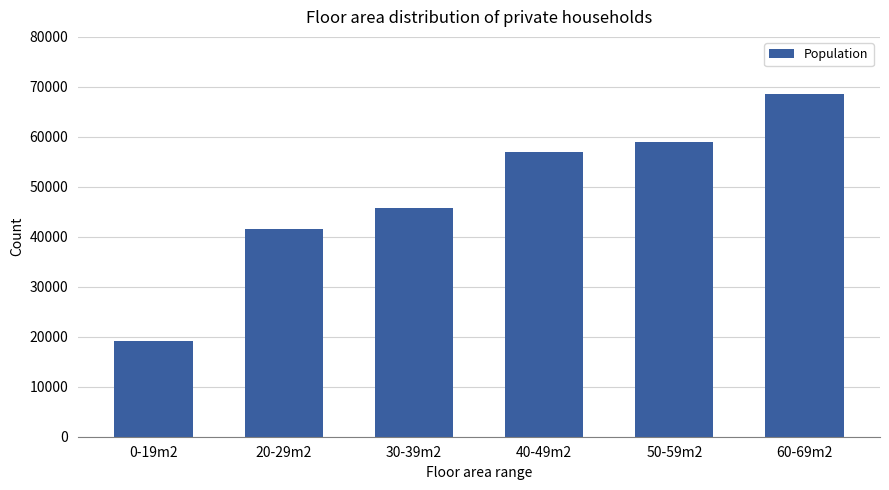

At which category does the chart reach its minimum across all series?

0-19m2